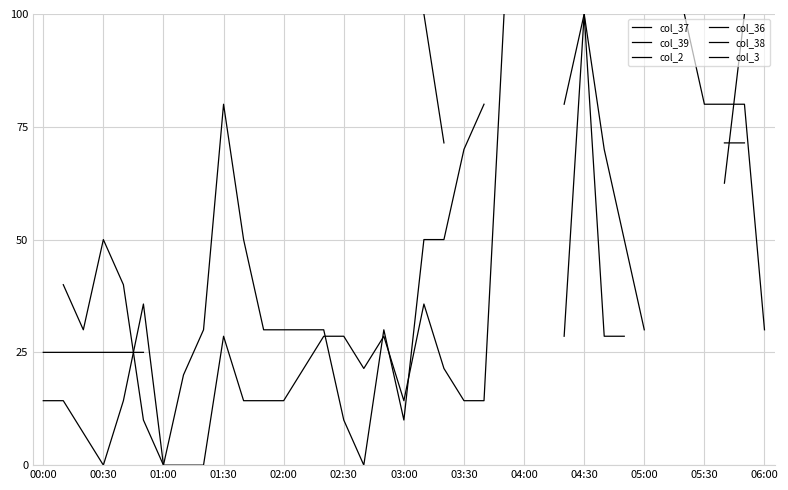

Is this an area chart (filled region under the line)?

No